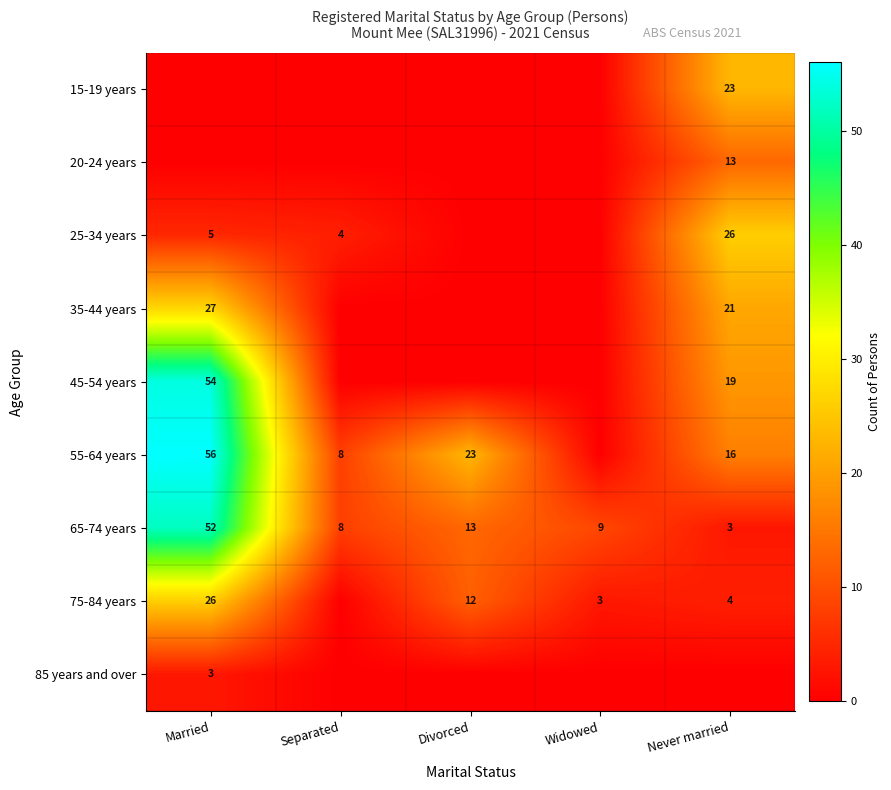

The 35-44 years series shows 15 at Married. True or false?

False